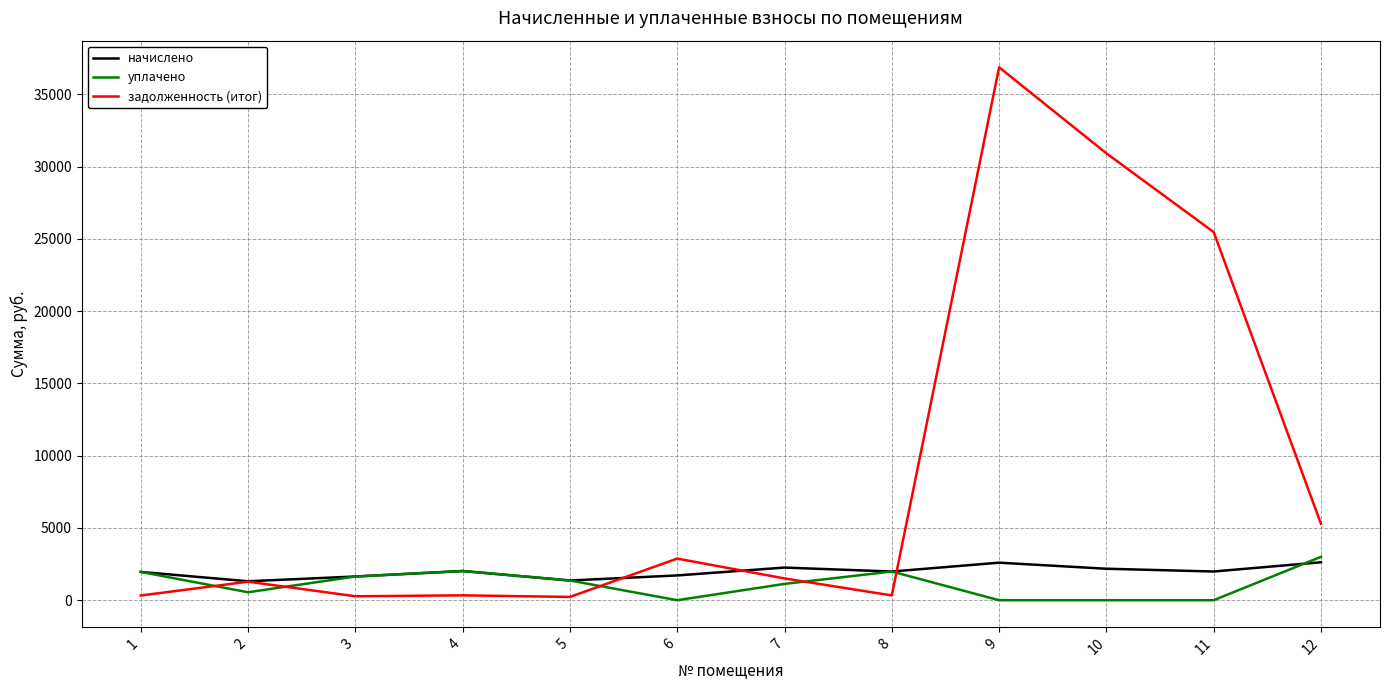

What are all the series names shown in the legend?

начислено, уплачено, задолженность (итог)